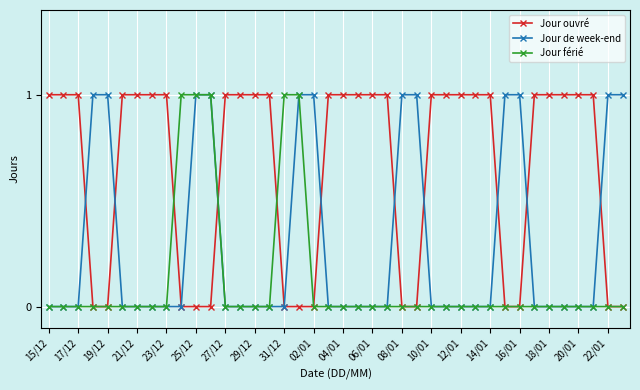

Reading left to right, extract all data points from this chart.

Jour ouvré: 1	1	1	0	0	1	1	1	1	0	0	0	1	1	1	1	0	0	0	1	1	1	1	1	0	0	1	1	1	1	1	0	0	1	1	1	1	1	0	0
Jour de week-end: 0	0	0	1	1	0	0	0	0	0	1	1	0	0	0	0	0	1	1	0	0	0	0	0	1	1	0	0	0	0	0	1	1	0	0	0	0	0	1	1
Jour férié: 0	0	0	0	0	0	0	0	0	1	1	1	0	0	0	0	1	1	0	0	0	0	0	0	0	0	0	0	0	0	0	0	0	0	0	0	0	0	0	0